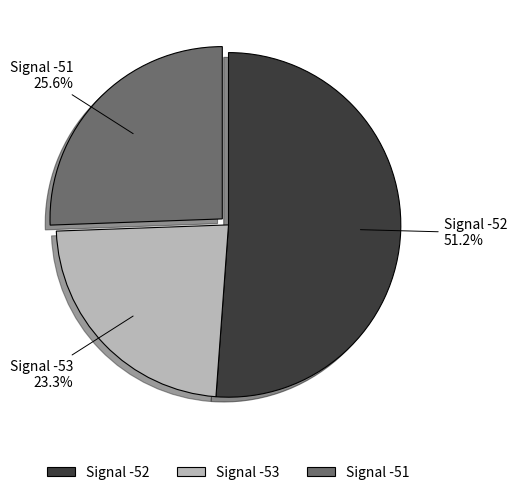

Does any single category account for the majority?

Yes